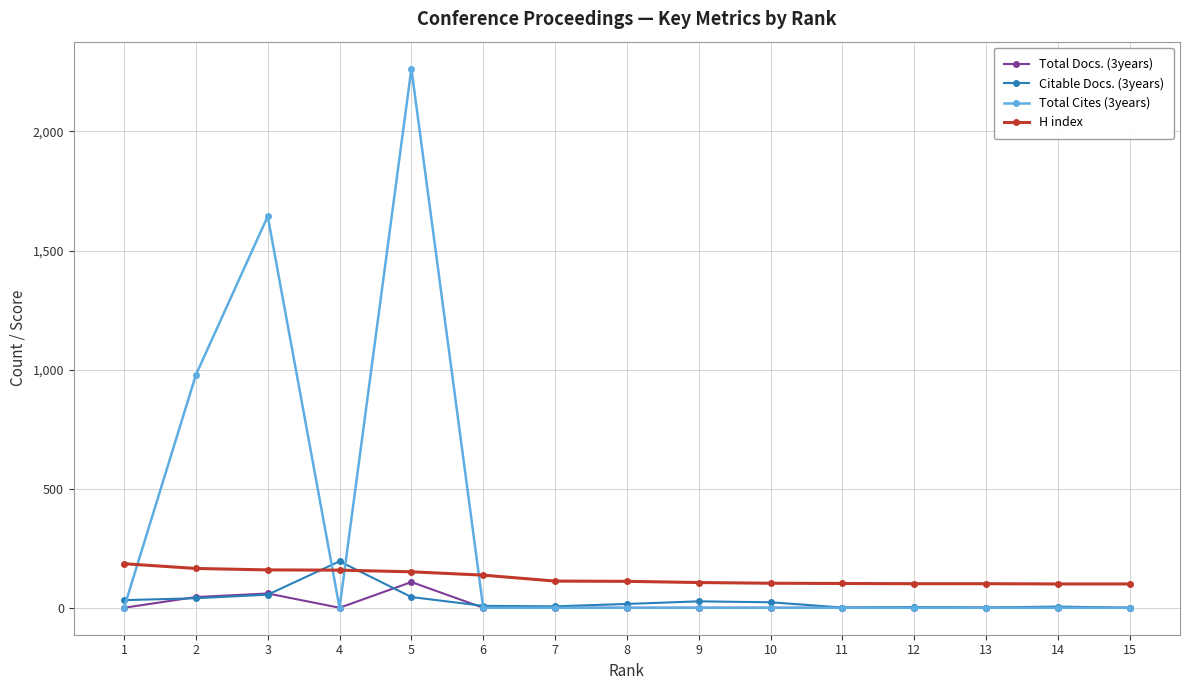

Which series has the largest total across all categories?

Total Cites (3years)